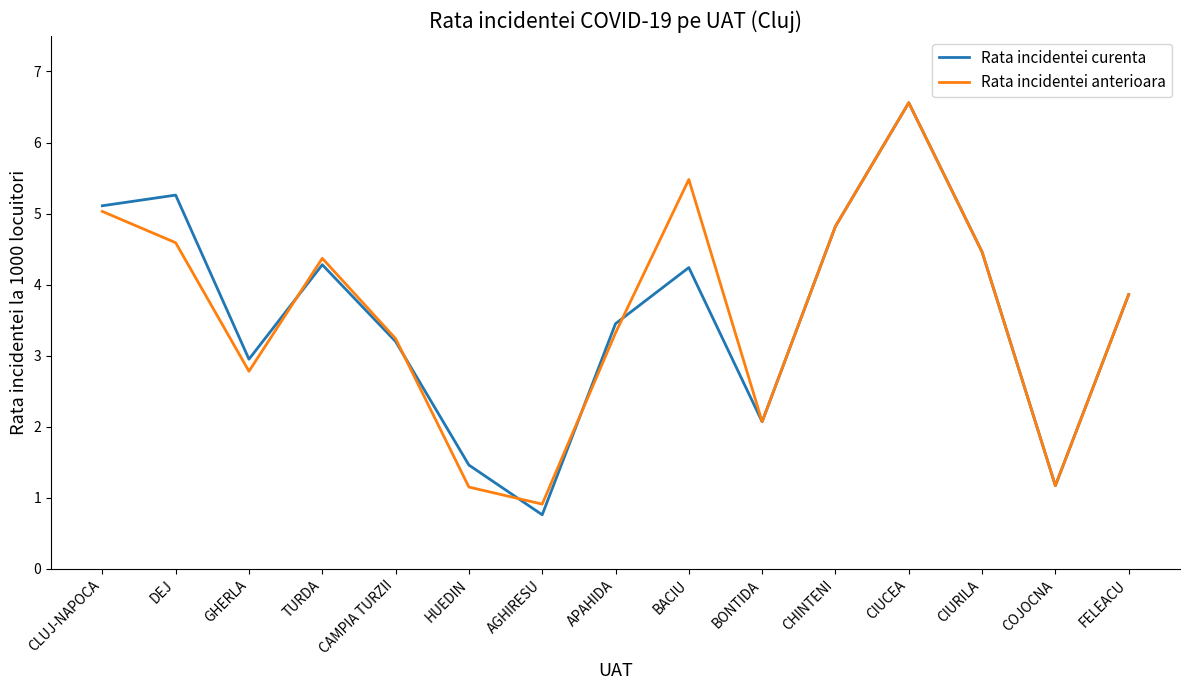

What is the minimum value for Rata incidentei anterioara?

0.9